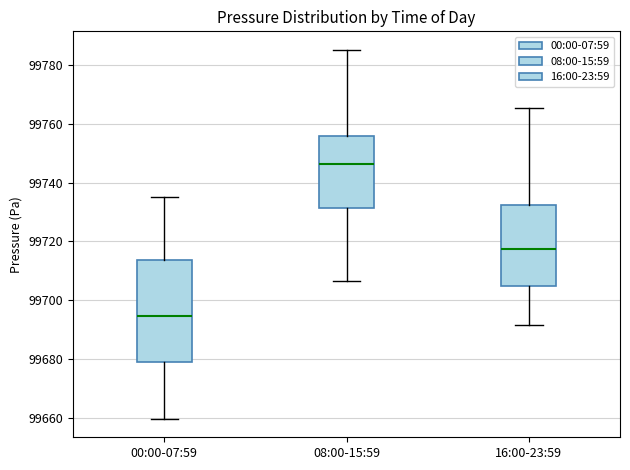

Reading left to right, read every box against the y-axis: the position of its median line, the range the box covers, and the ends of its whiskers. The values are not printed on the chart, so give them approximately, as read against the axis.

00:00-07:59: median 99694, box 99678 to 99714, whiskers 99660 to 99736
08:00-15:59: median 99746, box 99732 to 99756, whiskers 99706 to 99786
16:00-23:59: median 99718, box 99704 to 99732, whiskers 99692 to 99766